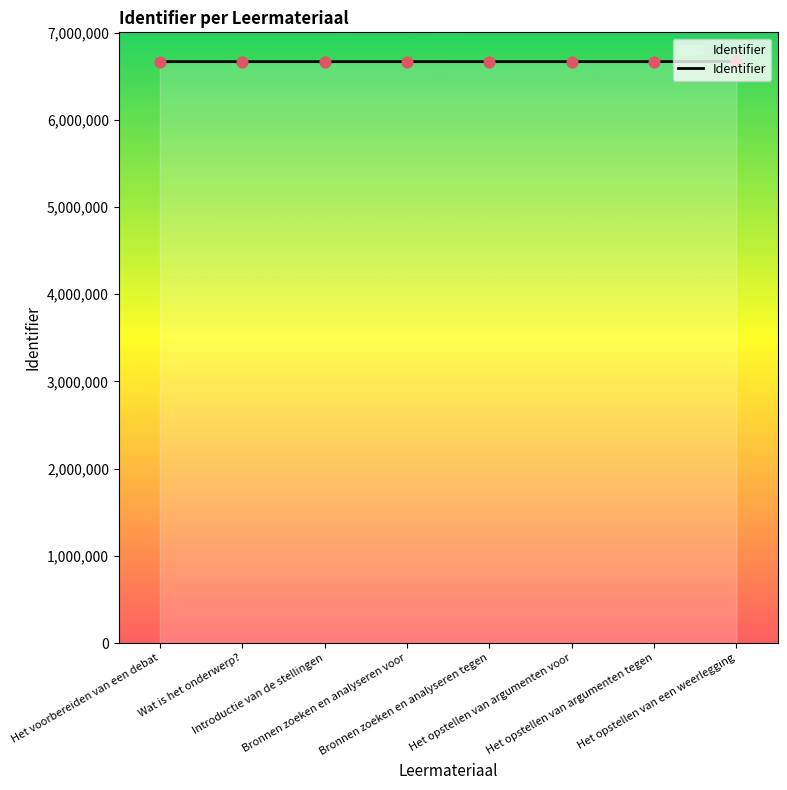

What is the change in value from Het voorbereiden van een debat to Het opstellen van argumenten tegen?

+67